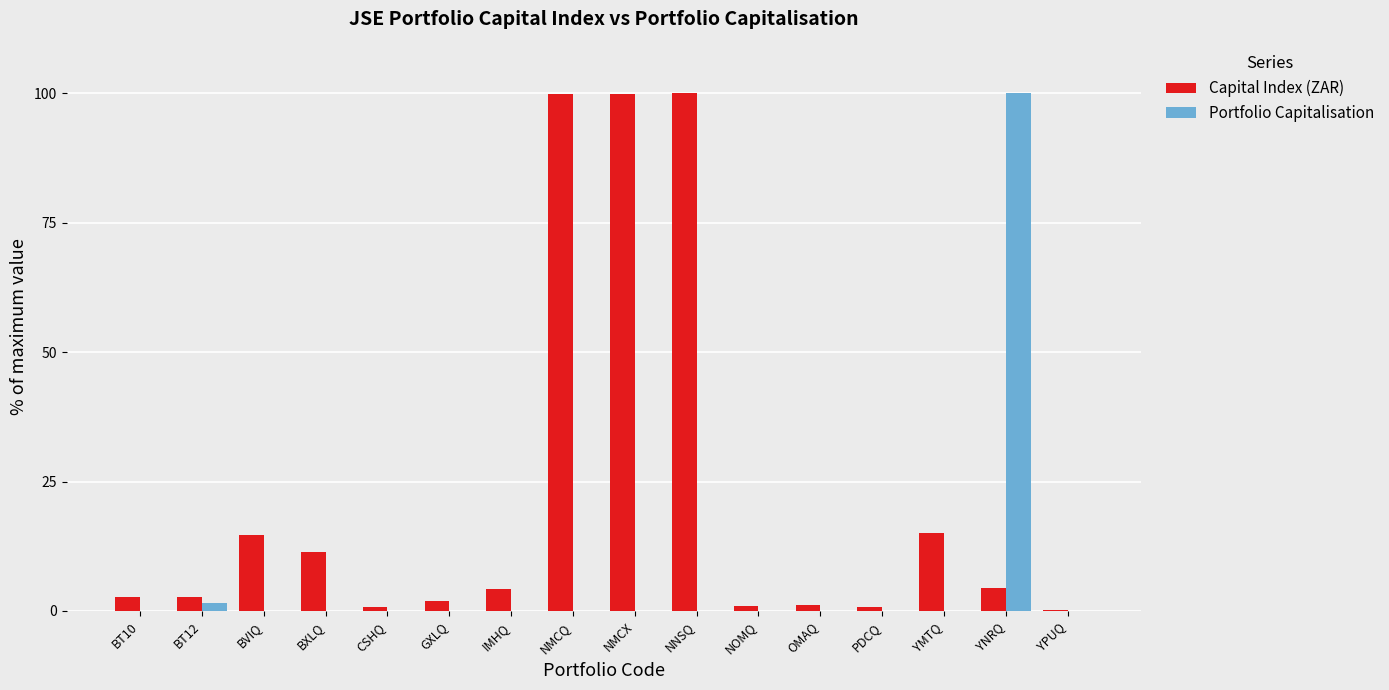

Is it true that Portfolio Capitalisation equals 1.5 at BT12?

True